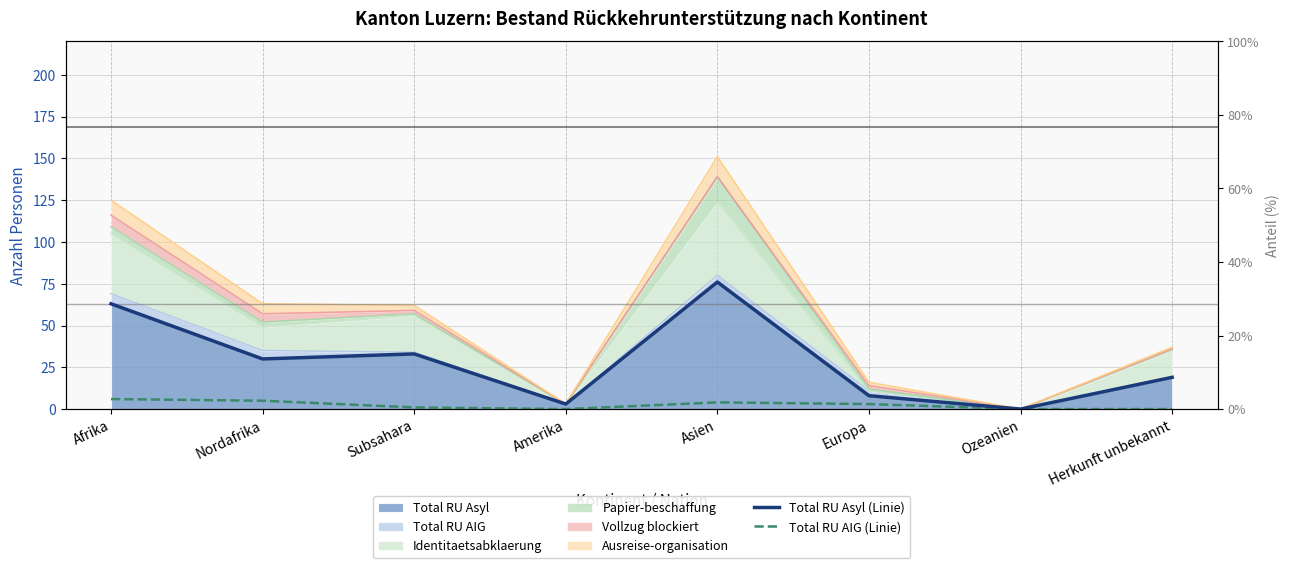

At how many categories does at least one series exceed 12?

5